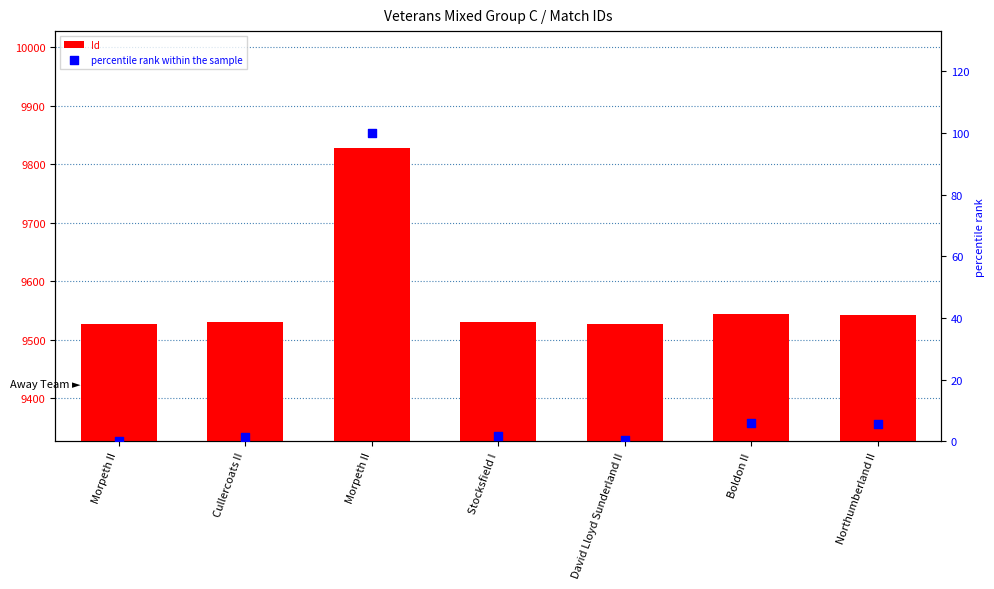

Which series reaches the minimum Y coordinate?

percentile rank within the sample